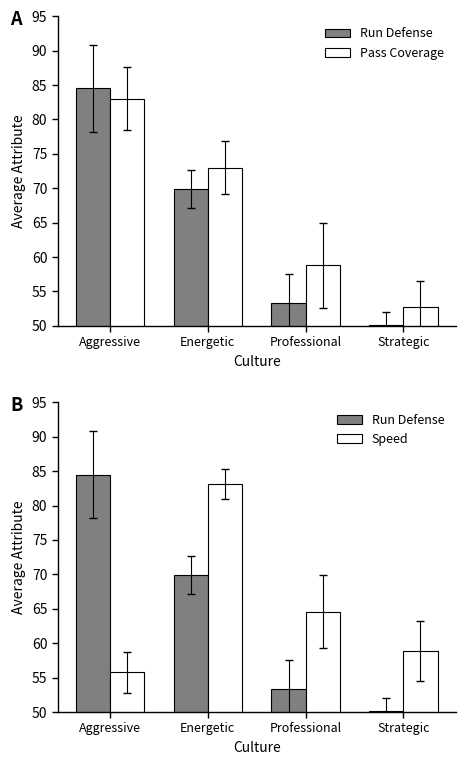

How many values in the Speed series are below 64?

2